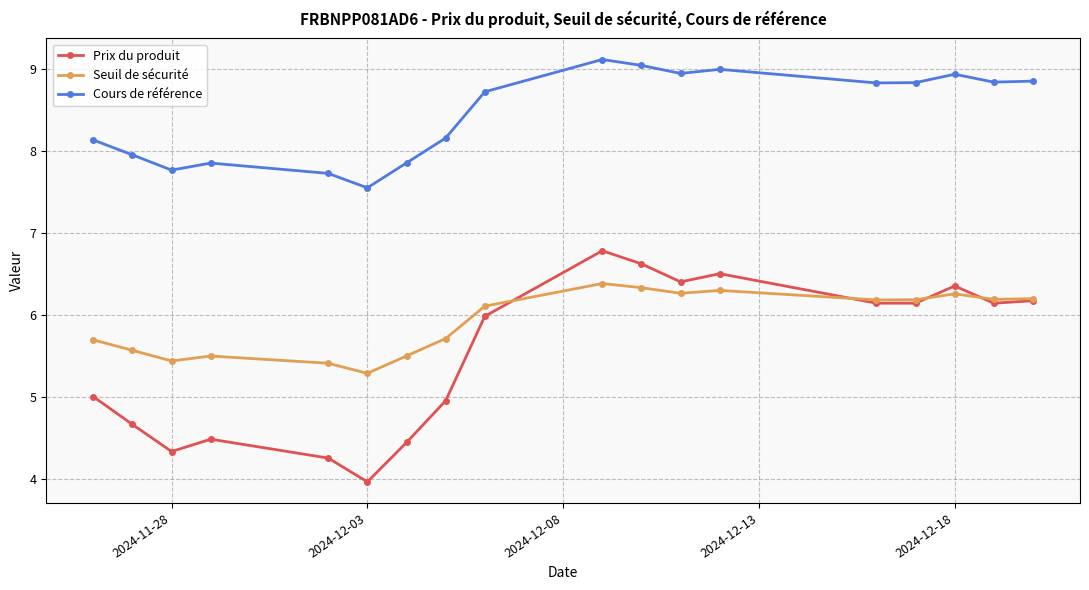

True or false: Prix du produit has more than 0 interior local peaks.

True